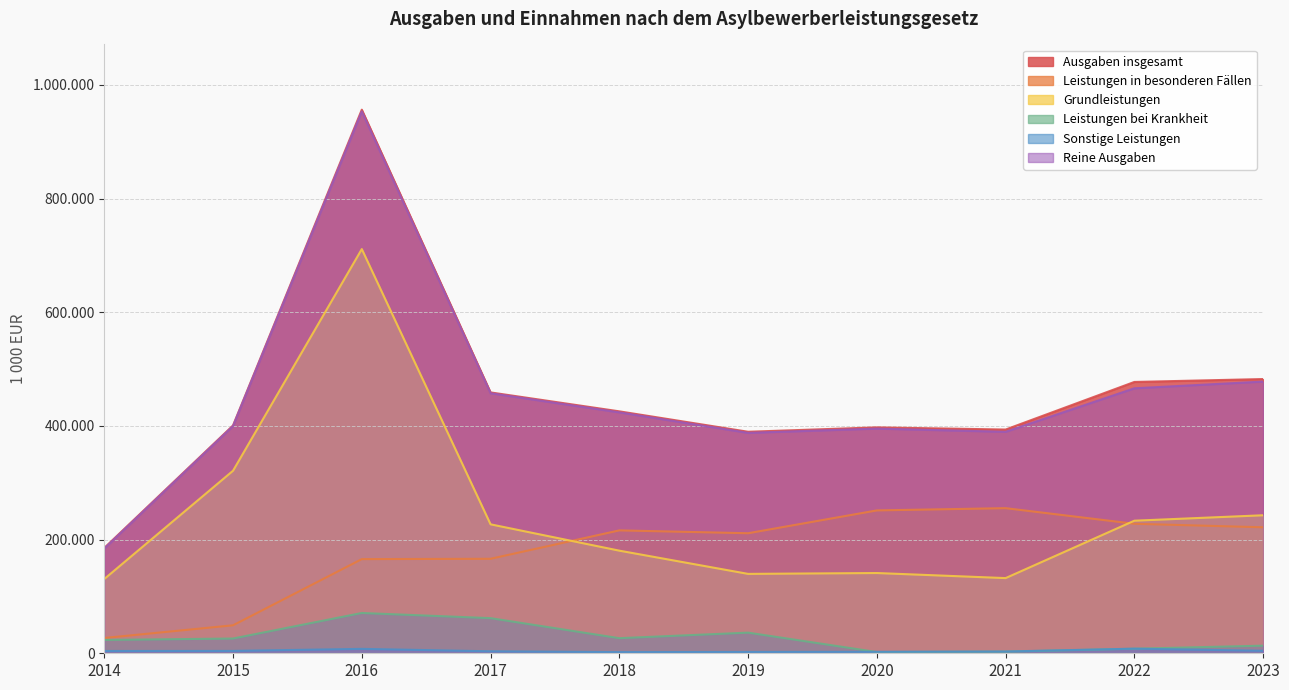

Where is Ausgaben insgesamt nearest to the value 570829?

2023